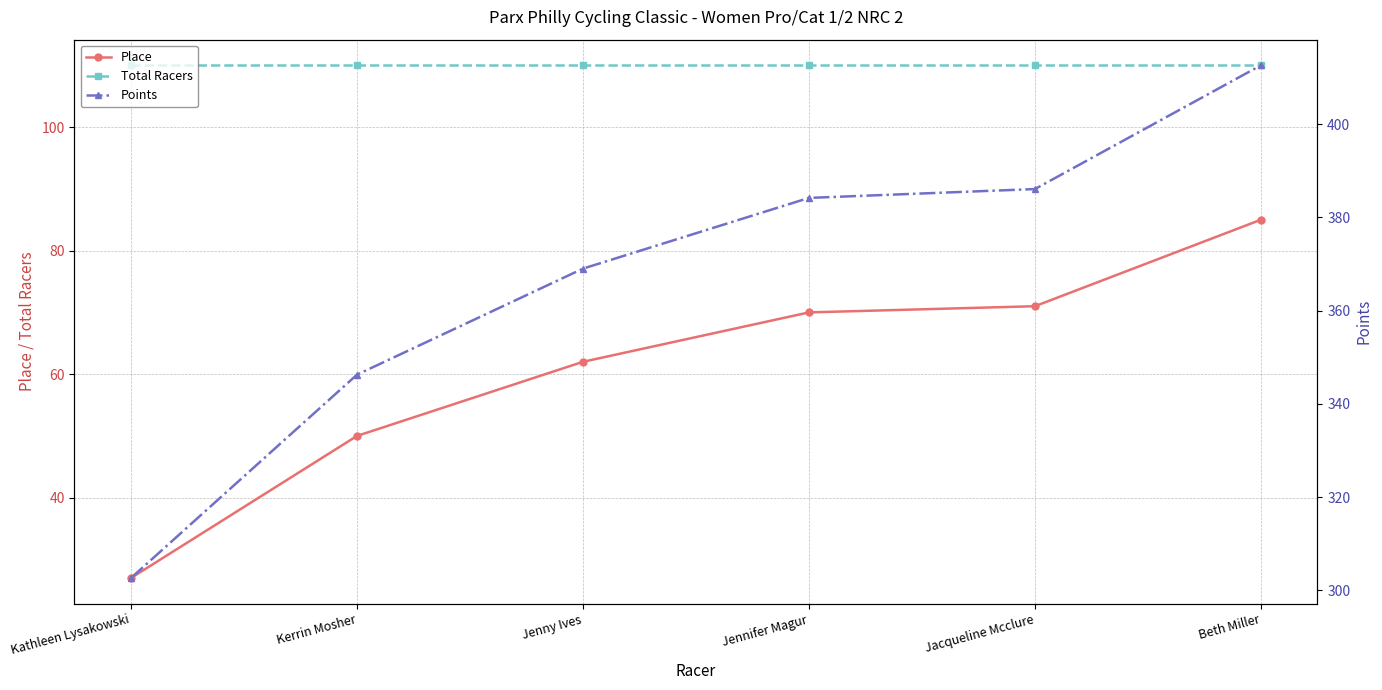

The value of Total Racers at Jenny Ives is 183.4. True or false?

False